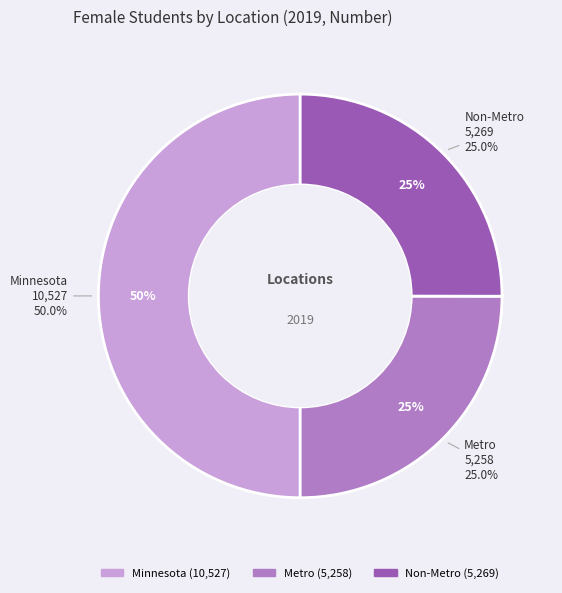

How many slices are in this pie chart?

3